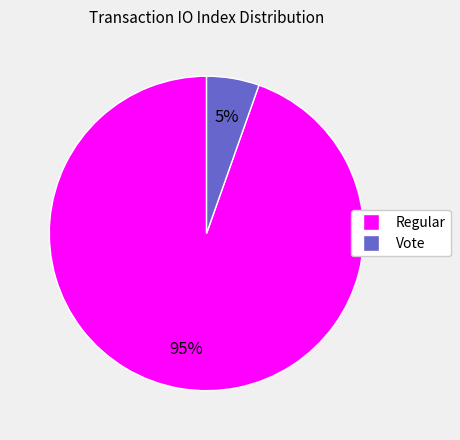

What is the smallest slice in the pie chart?

Vote